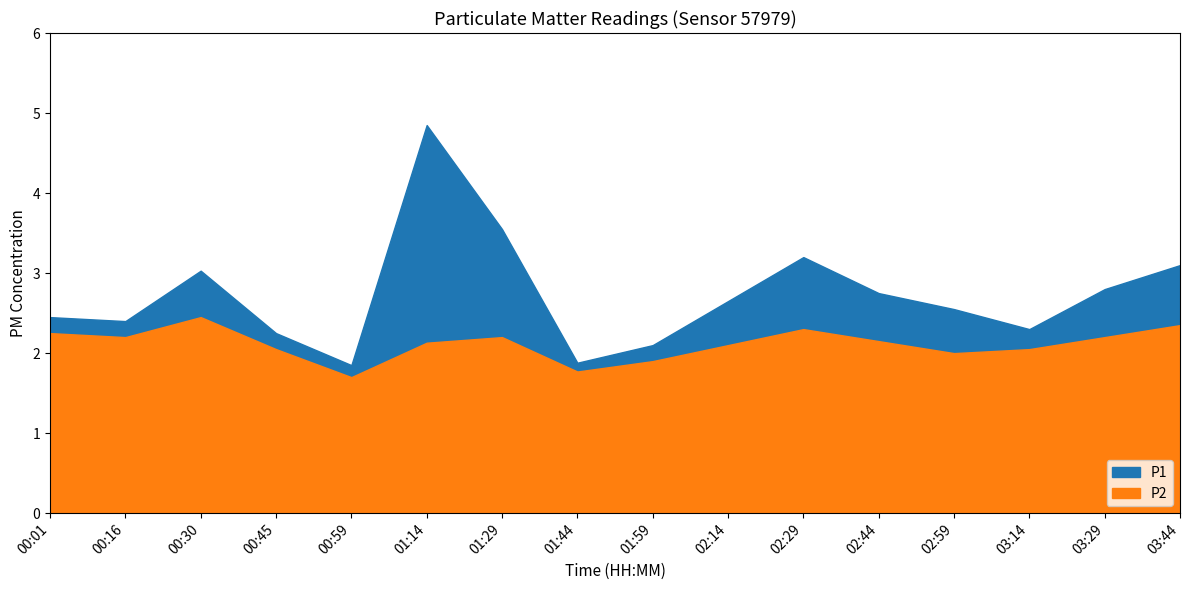

Reading left to right, list all the values displayed in this chart.

P1: 2.5	2.4	3.0	2.2	1.9	4.8	3.5	1.9	2.1	2.6	3.2	2.8	2.5	2.3	2.8	3.1
P2: 2.2	2.2	2.5	2.0	1.7	2.1	2.2	1.8	1.9	2.1	2.3	2.1	2.0	2.0	2.2	2.4